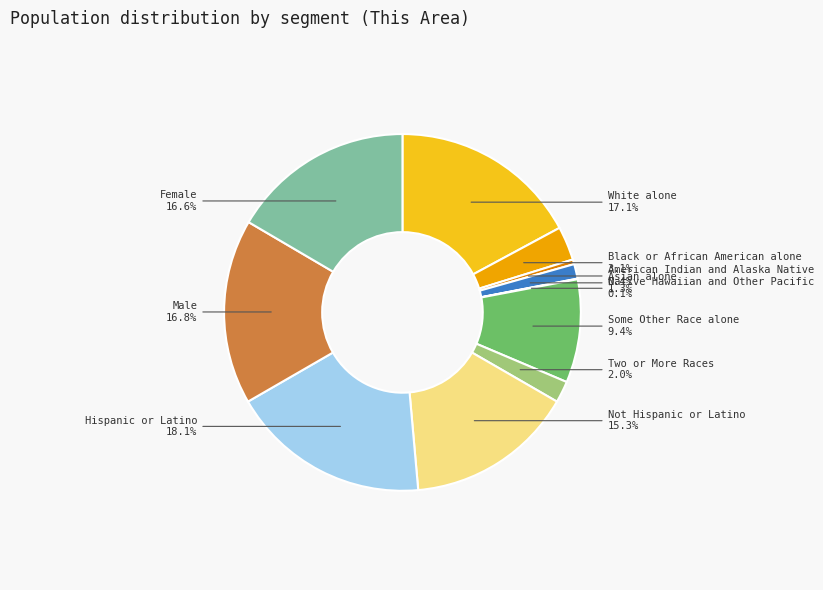

True or false: Black or African American alone accounts for 3% of the total.

True